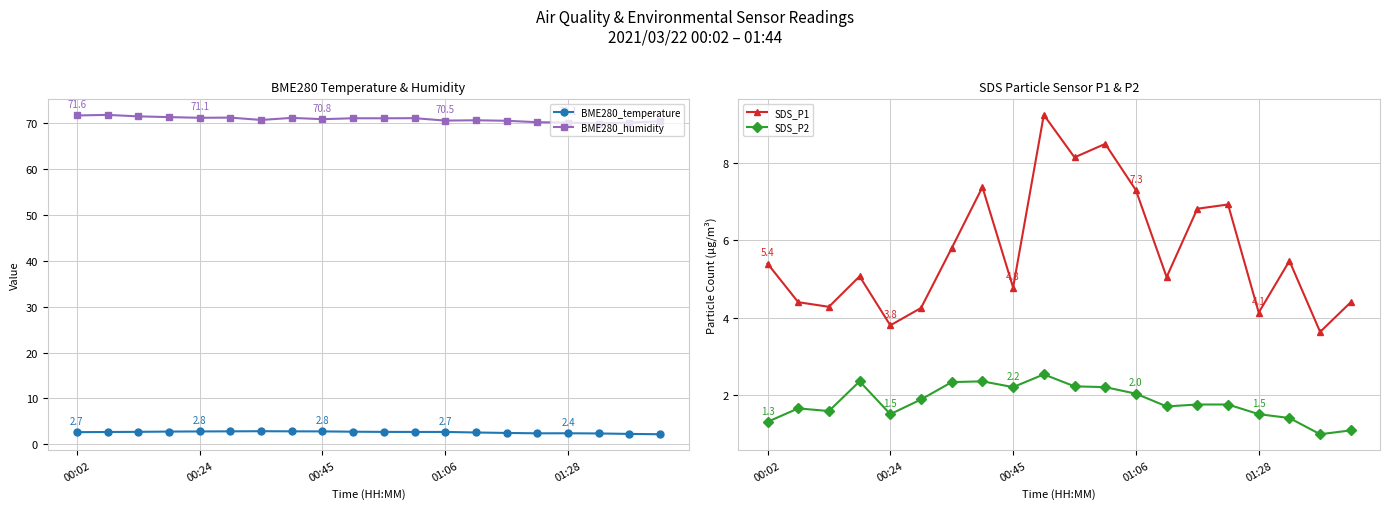

At which label is SDS_P2 closest to 1?

18